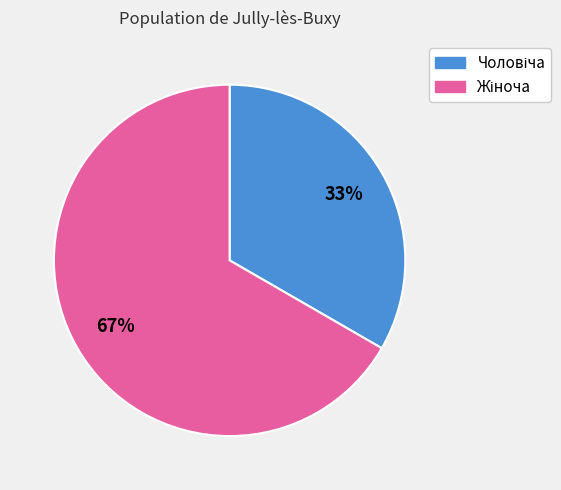

Does any single category account for the majority?

Yes